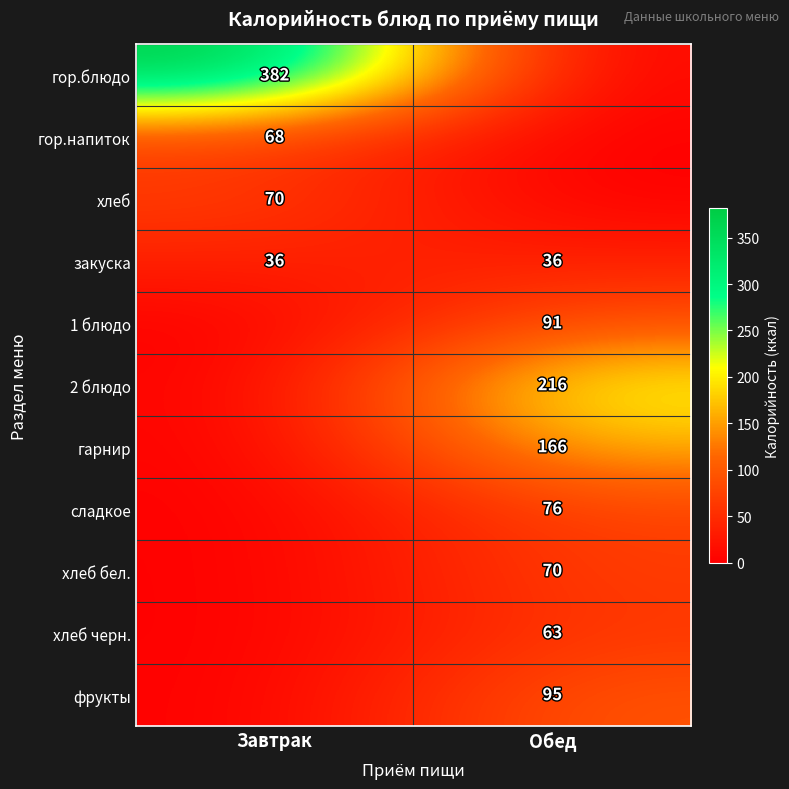

The хлеб черн. series shows 97 at Обед. True or false?

False